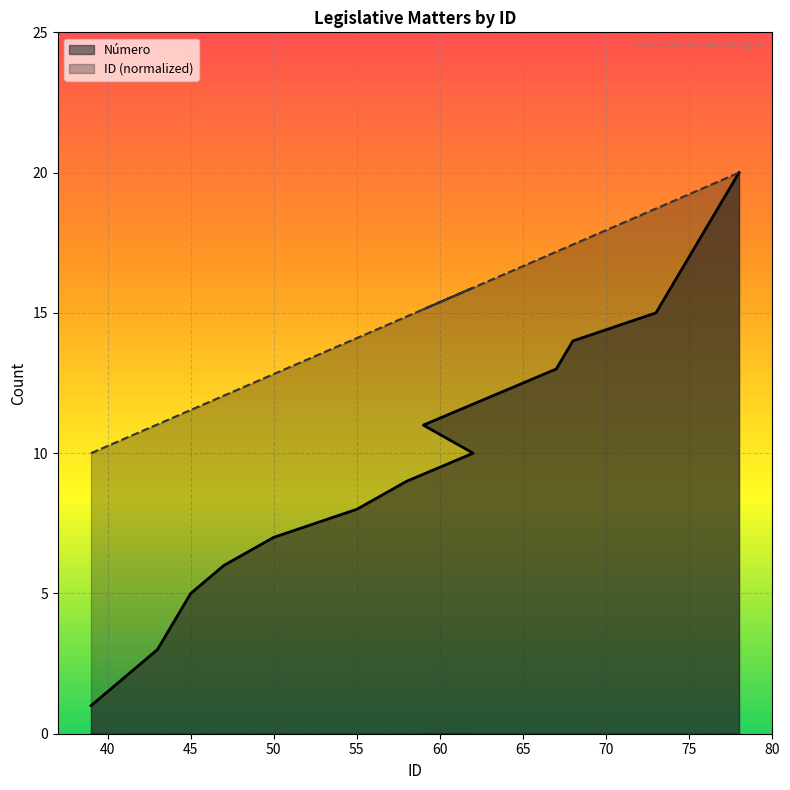

Count the number of data series in this chart.

2